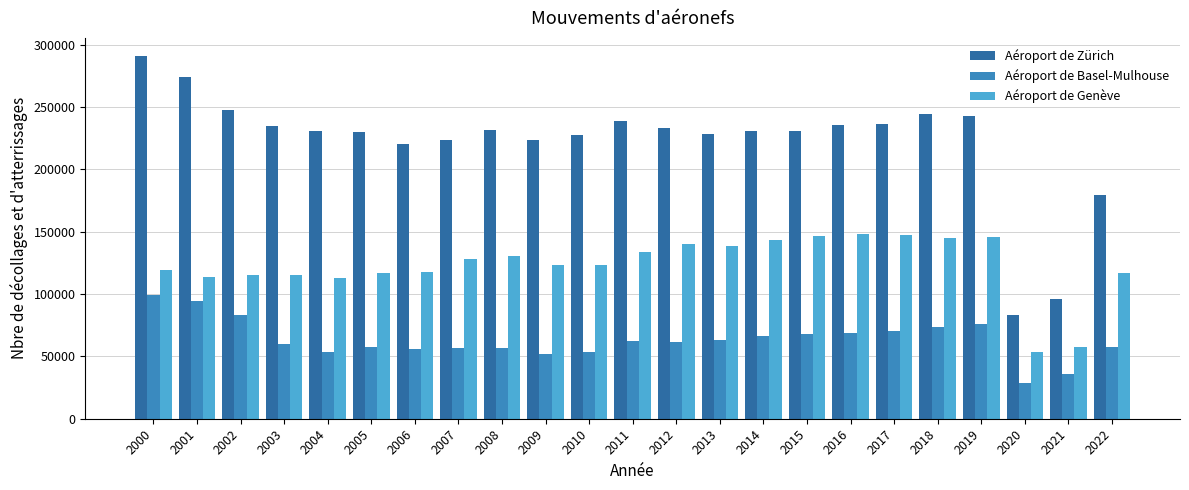

What is the smallest value displayed?

28947